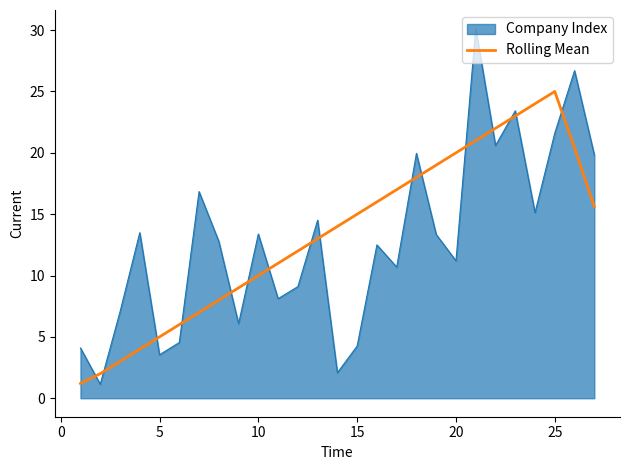

What is the smallest value displayed?

1.1